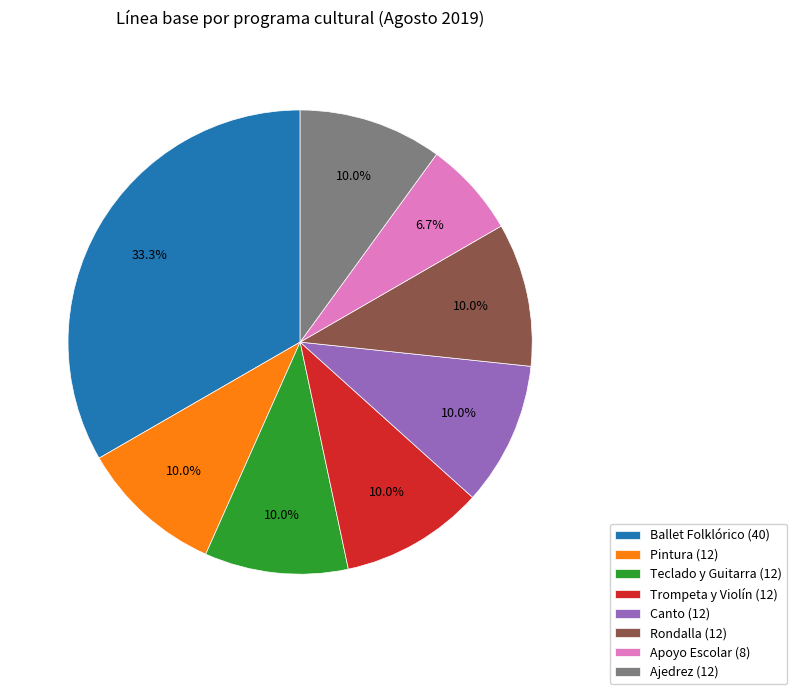

To the nearest percent, what is the average slice percentage?

12%